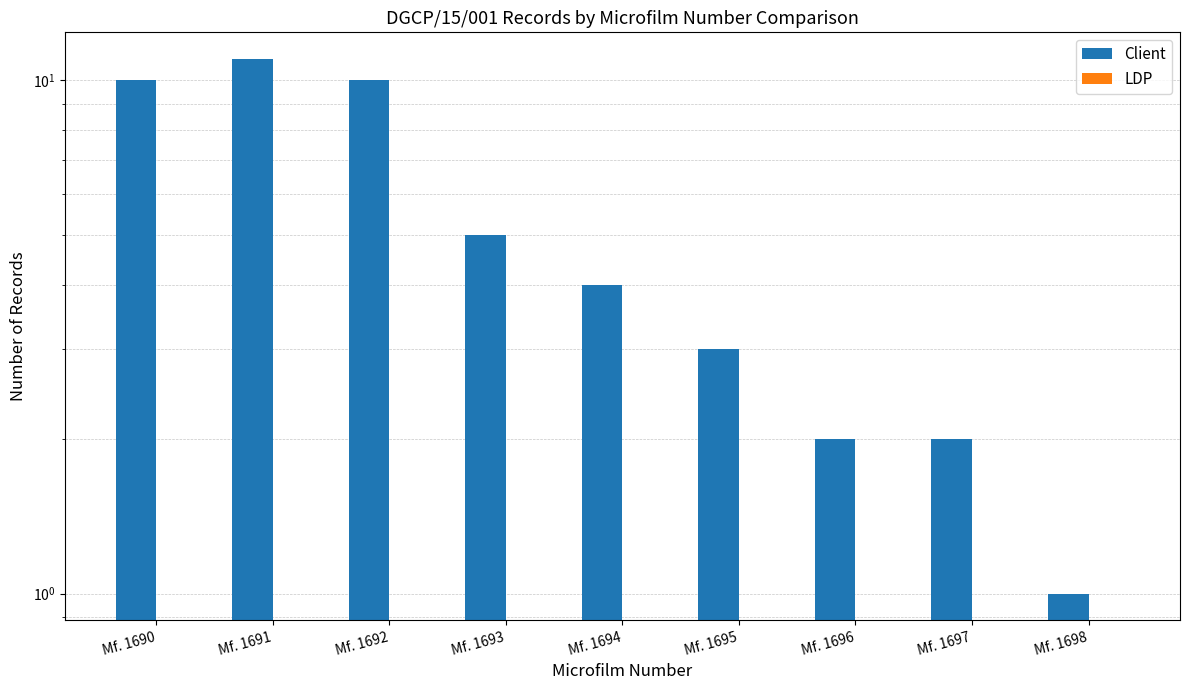

Where is LDP nearest to the value 0?

Mf. 1690